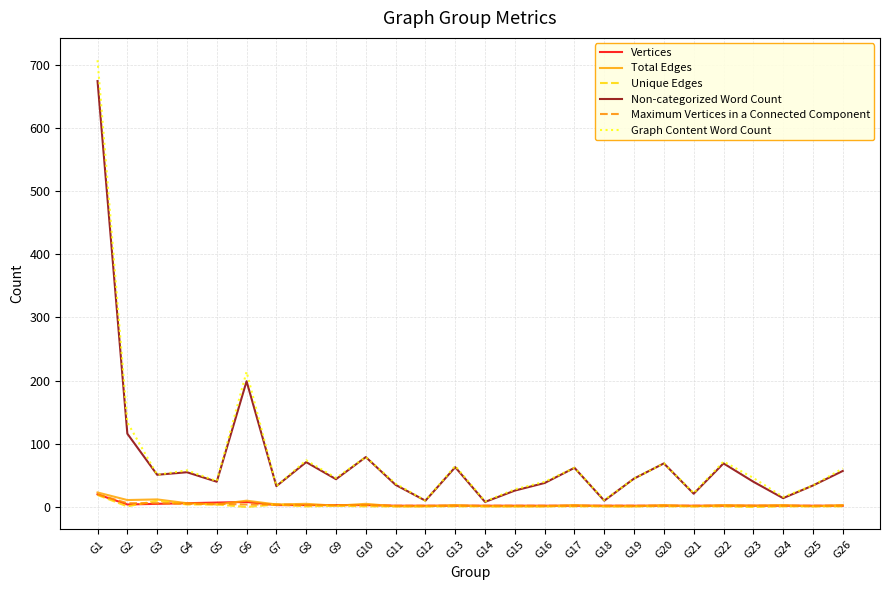

At which label is Non-categorized Word Count closest to 341?

G6